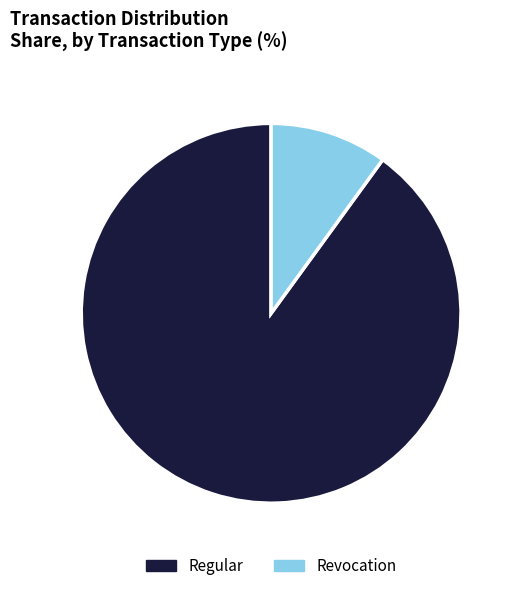

Which category has the biggest portion of the pie?

Regular